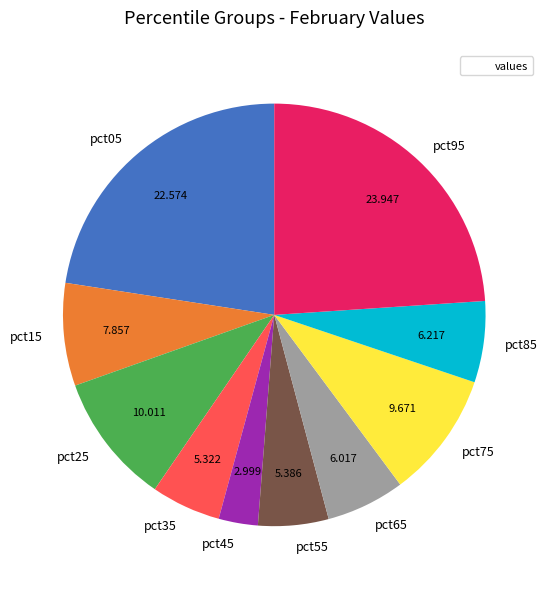

Is it true that pct25 is 10% of the pie?

True